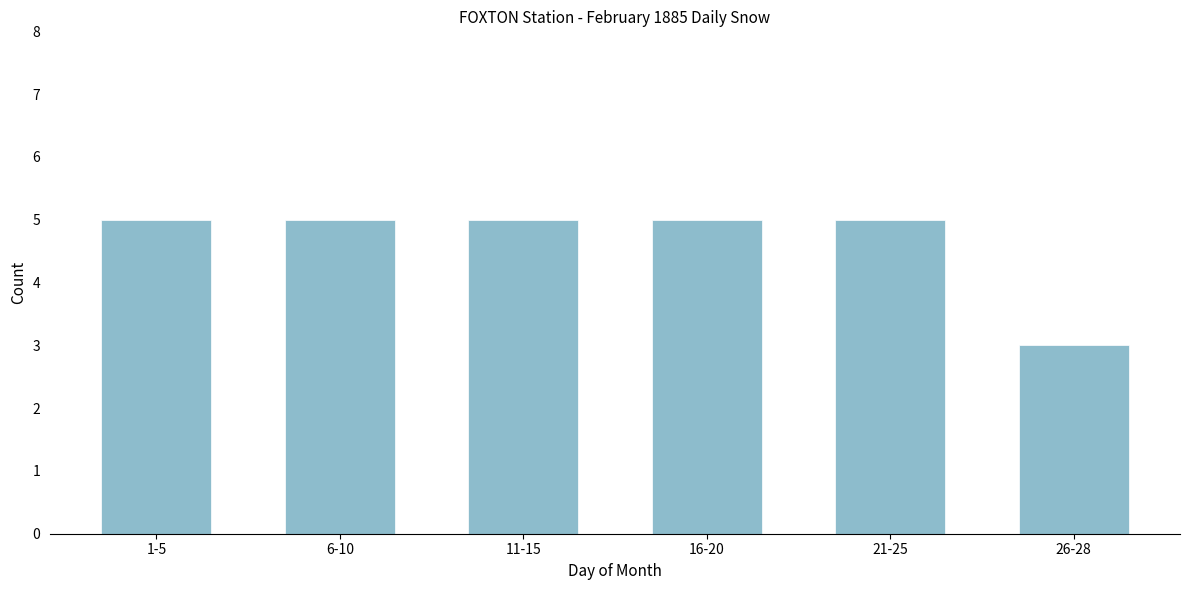

Reading left to right, list all the values displayed in this chart.

5	5	5	5	5	3